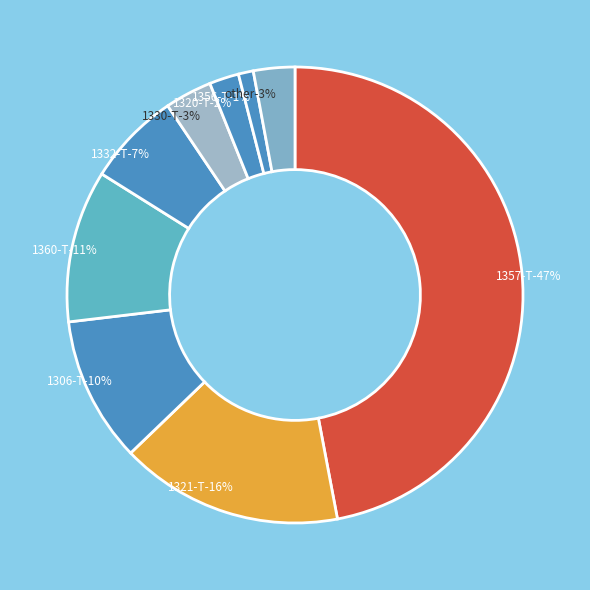

To the nearest percent, what is the average slice percentage?

11%